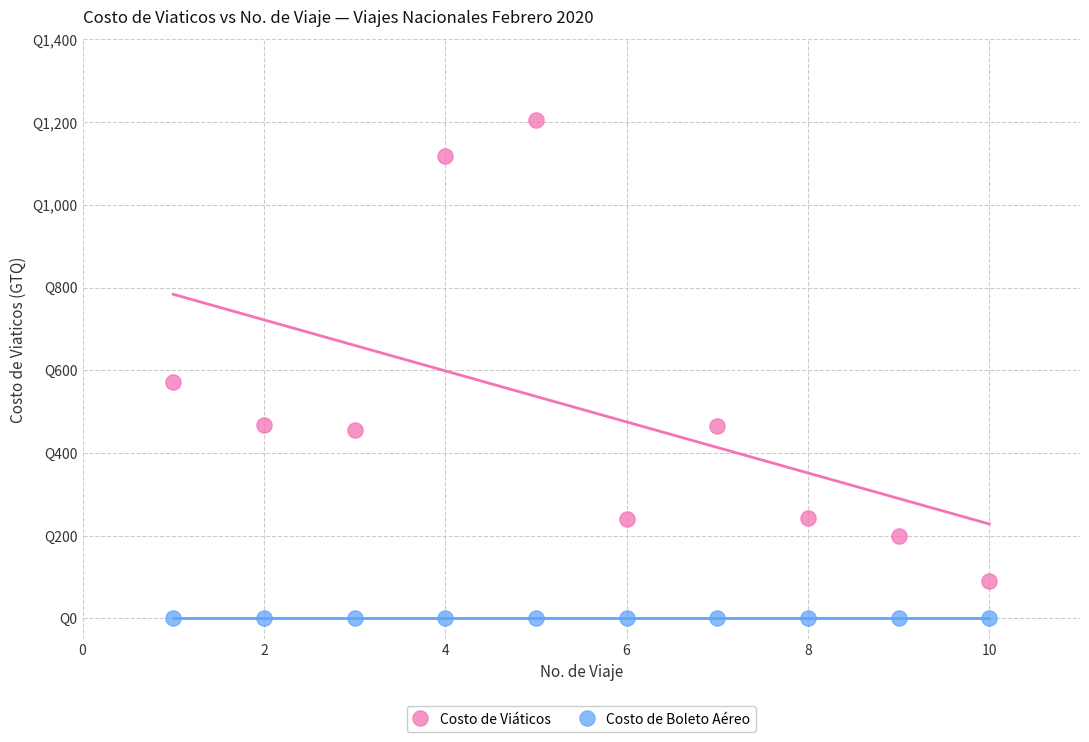

Which series reaches the minimum Y coordinate?

Costo de Boleto Aéreo